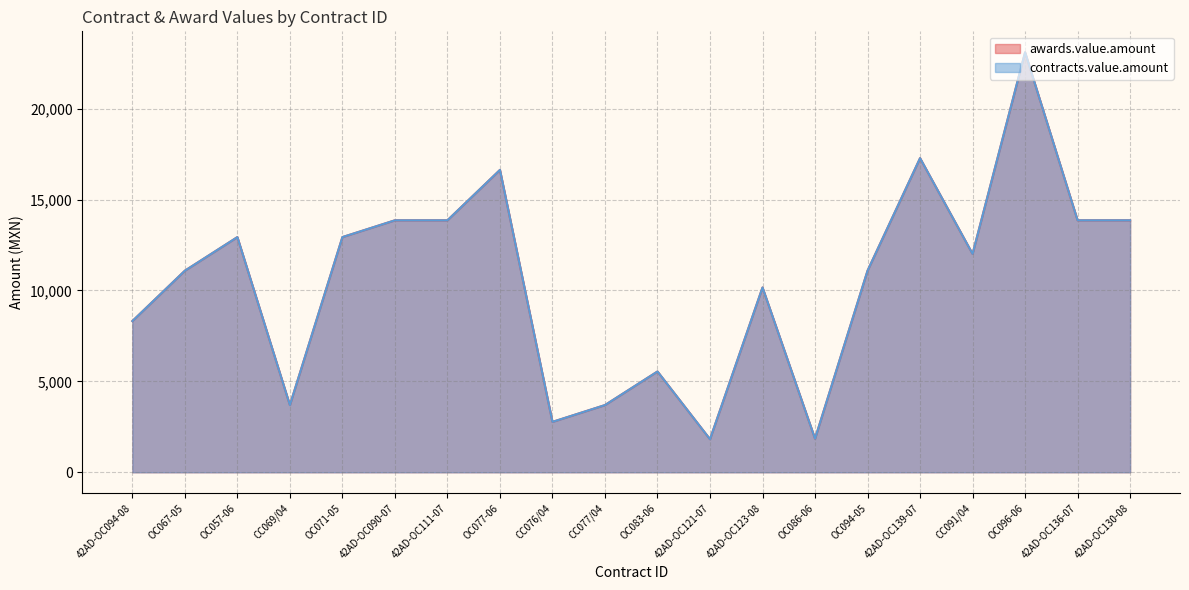

Reading left to right, transcribe all the data shown in this chart.

awards.value.amount: 42AD-OC094-08=8316.8	OC067-05=11089.1	OC057-06=12937.3	CC069/04=3696.4	OC071-05=12937.3	42AD-OC090-07=13861.4	42AD-OC111-07=13861.4	OC077-06=16633.6	CC076/04=2772.3	CC077/04=3696.4	OC083-06=5544.5	42AD-OC121-07=1818.6	42AD-OC123-08=10165.0	OC086-06=1848.2	OC094-05=11089.1	42AD-OC139-07=17280.5	CC091/04=12013.2	OC096-06=23102.2	42AD-OC136-07=13861.4	42AD-OC130-08=13861.4
contracts.value.amount: 42AD-OC094-08=8316.8	OC067-05=11089.1	OC057-06=12937.3	CC069/04=3696.4	OC071-05=12937.3	42AD-OC090-07=13861.4	42AD-OC111-07=13861.4	OC077-06=16633.6	CC076/04=2772.3	CC077/04=3696.4	OC083-06=5544.5	42AD-OC121-07=1818.6	42AD-OC123-08=10165.0	OC086-06=1848.2	OC094-05=11089.1	42AD-OC139-07=17280.5	CC091/04=12013.2	OC096-06=23102.2	42AD-OC136-07=13861.4	42AD-OC130-08=13861.4